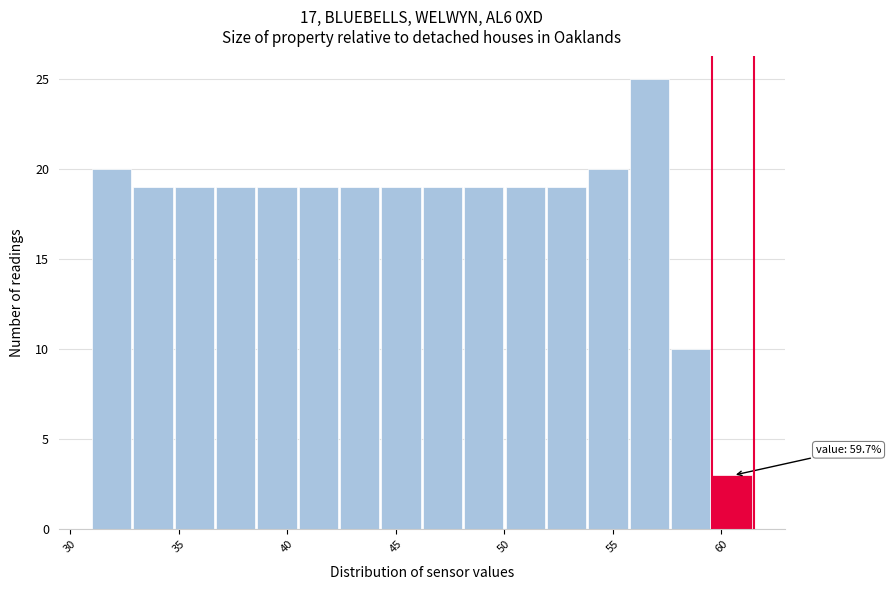

Around what value on the x-axis is the tallest bar? Give the approximate position of its centre, as read against the axis.

56.5